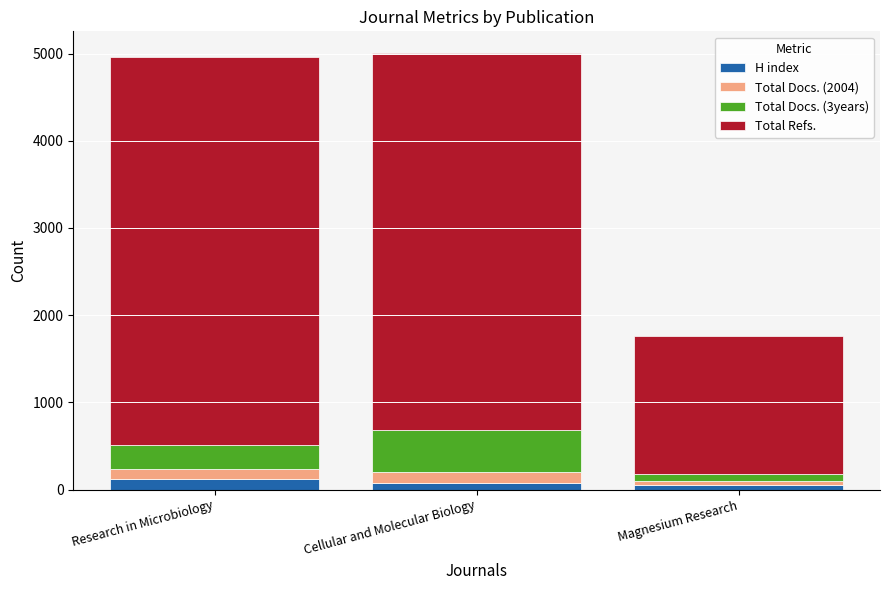

What is the total value across all series at Research in Microbiology?

4960